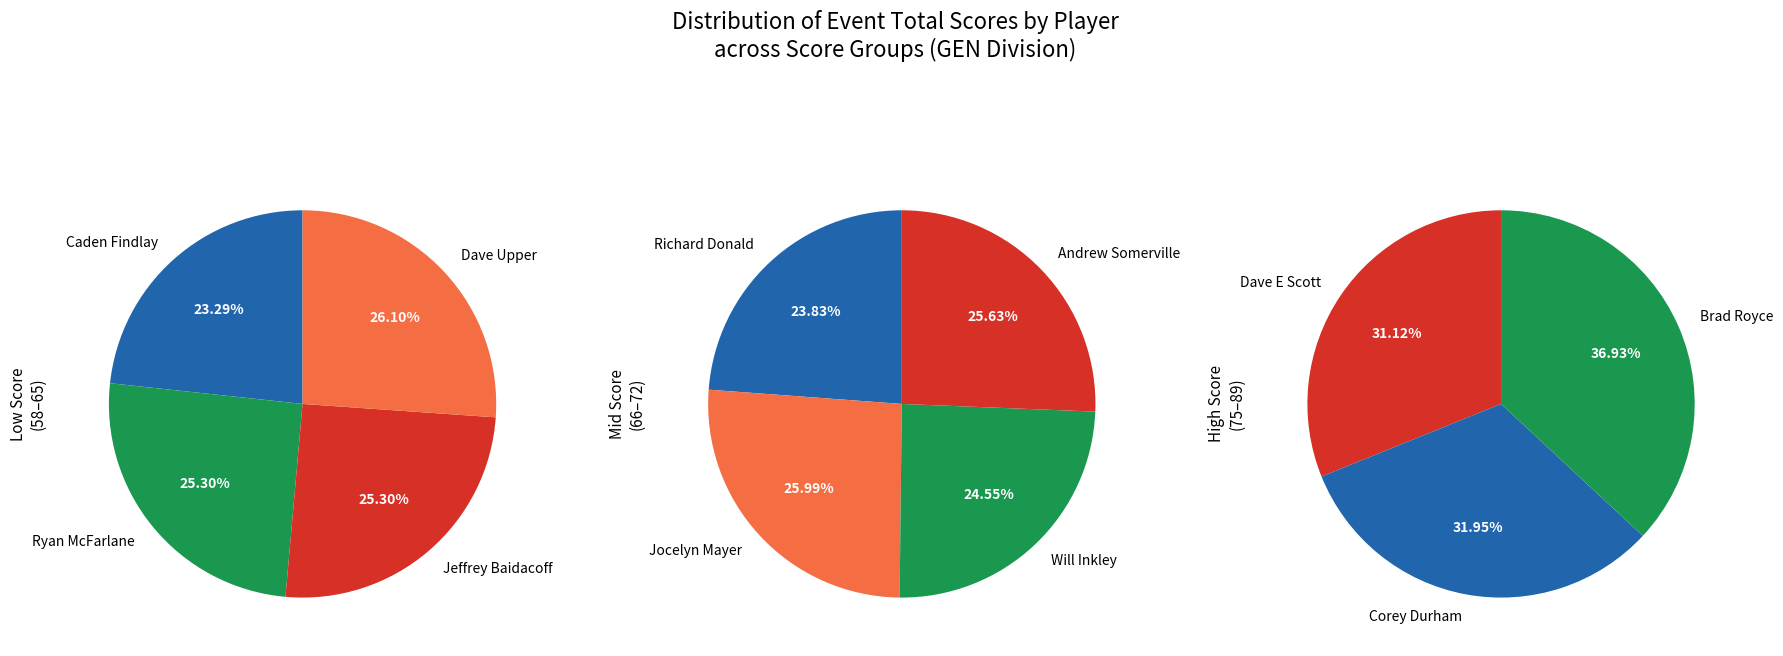

Is it true that Ryan McFarlane is 1% of the pie?

False